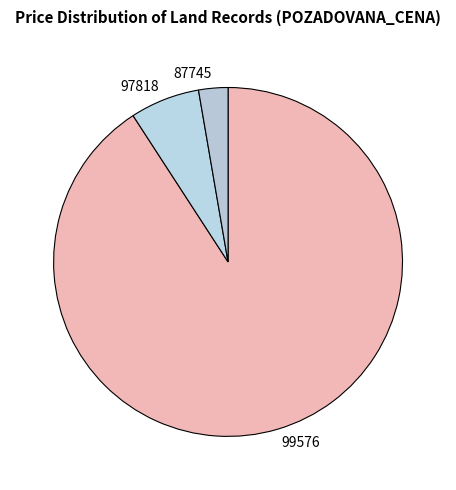

Rank the categories by value from highest to lowest.

99576, 97818, 87745